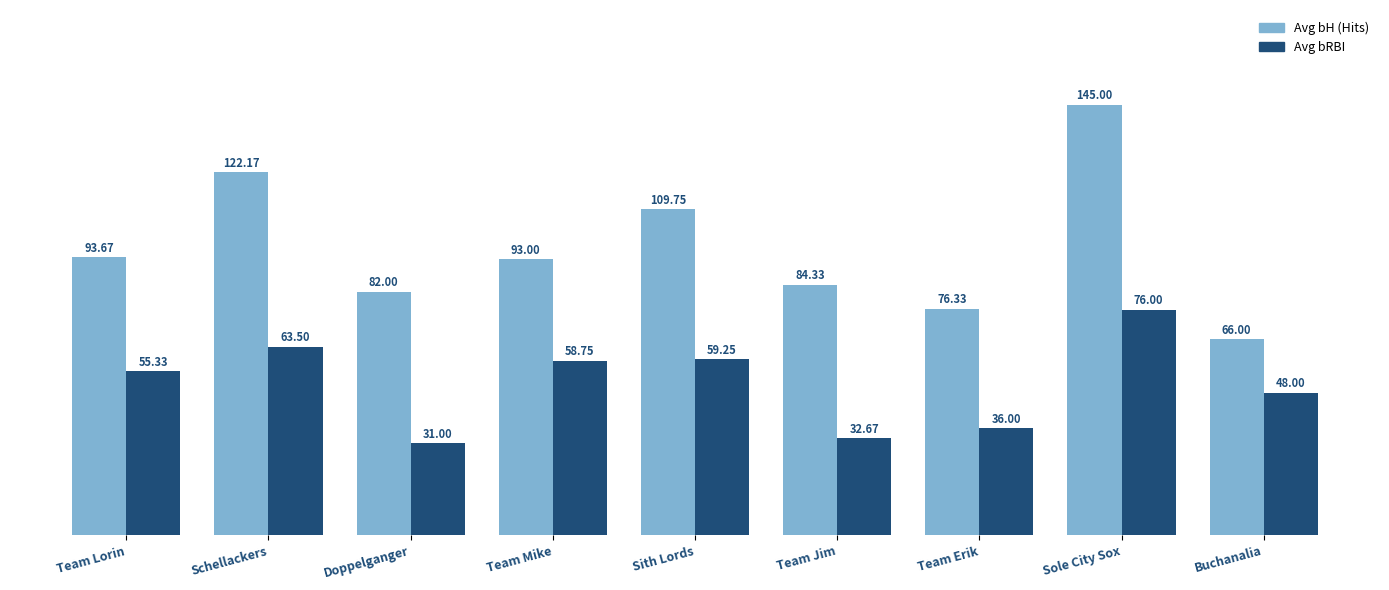

Which label corresponds to the smallest value in the chart?

Doppelganger